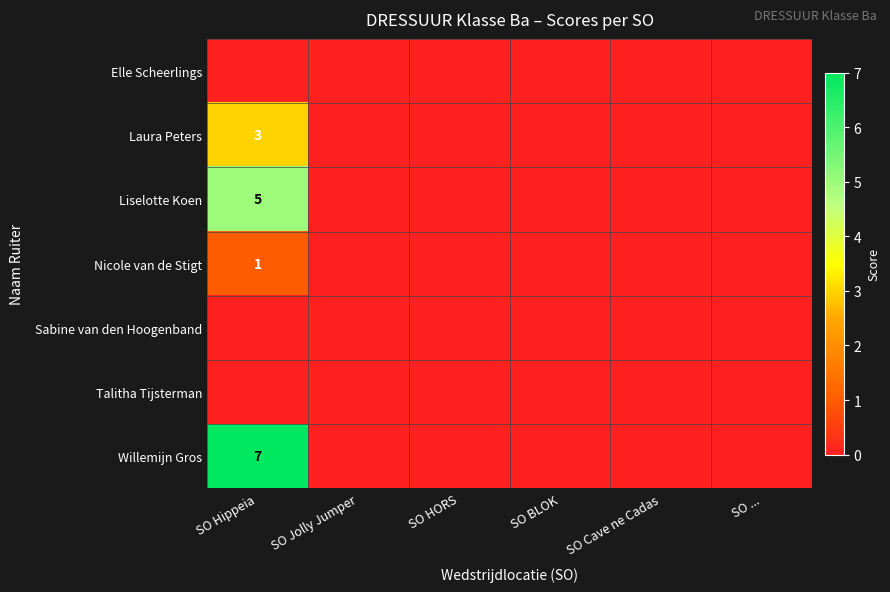

What is the maximum value shown in the chart?

7